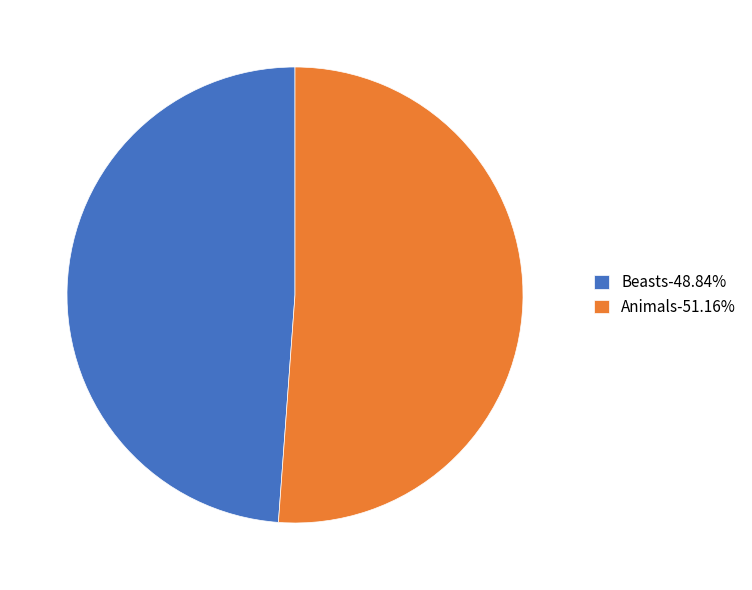

Does any single category account for the majority?

Yes